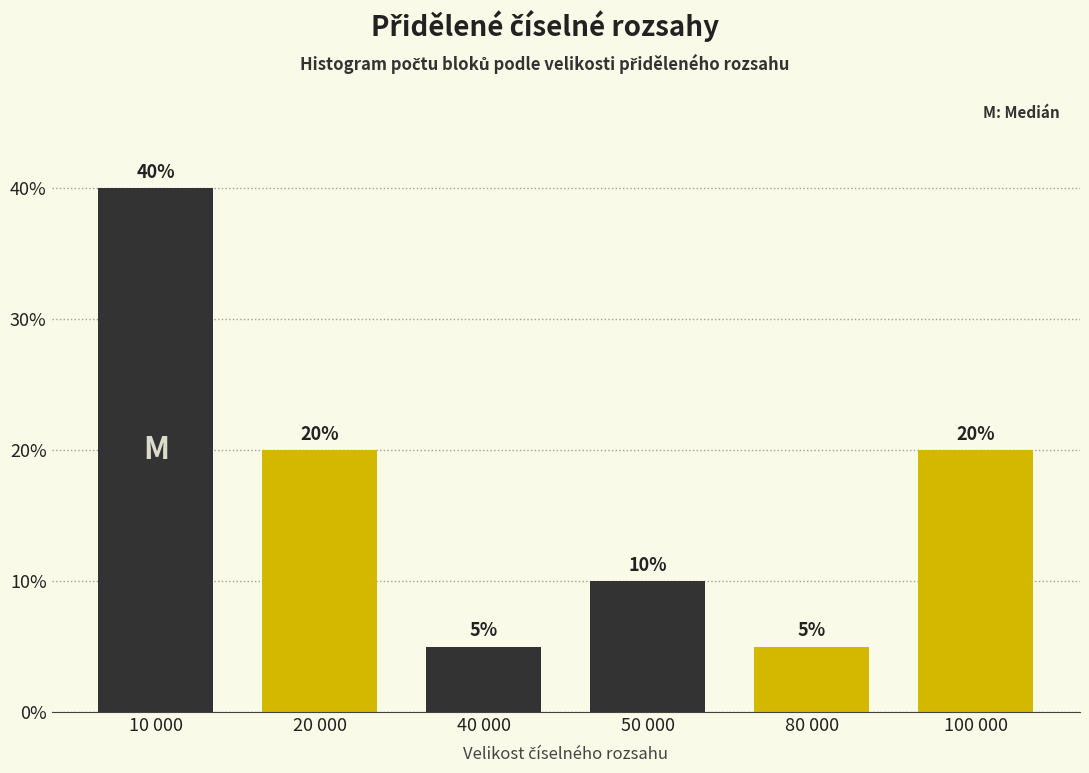

Reading right to left, transcribe all the data shown in this chart.

20	5	10	5	20	40